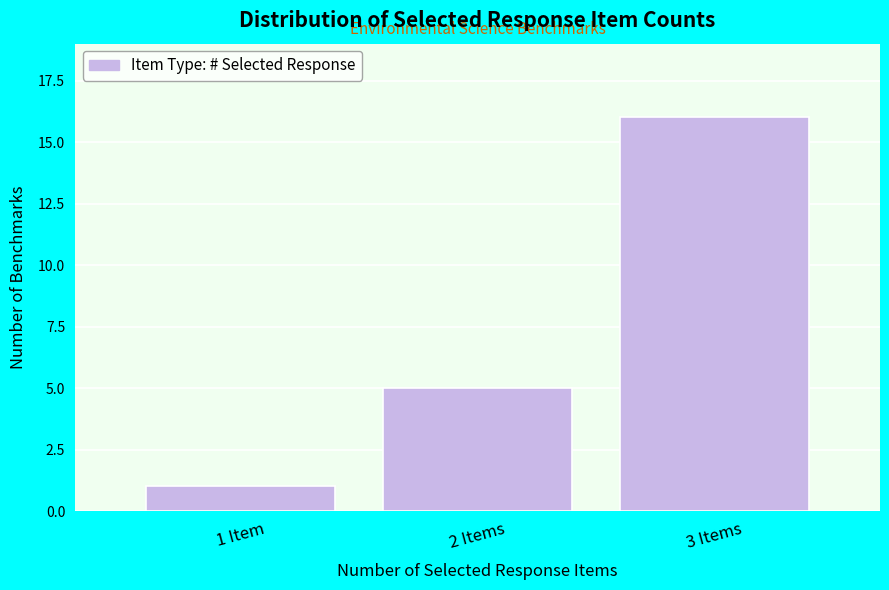

Reading right to left, transcribe all the data shown in this chart.

16	5	1